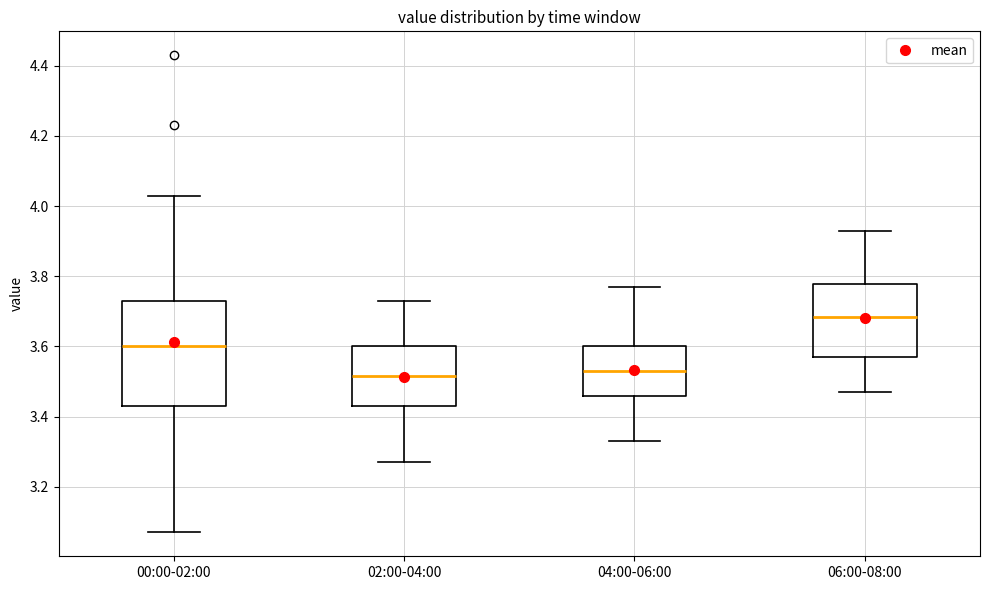

Reading left to right, transcribe this box plot: for each box, give where its median line is, the range the box spans, and where its two whiskers end, as read against the y-axis. The values are not printed on the chart, so give them approximately, as read against the axis.

00:00-02:00: median 3.60, box 3.44 to 3.74, whiskers 3.08 to 4.04
02:00-04:00: median 3.52, box 3.44 to 3.60, whiskers 3.28 to 3.74
04:00-06:00: median 3.54, box 3.46 to 3.60, whiskers 3.34 to 3.78
06:00-08:00: median 3.68, box 3.58 to 3.78, whiskers 3.48 to 3.94